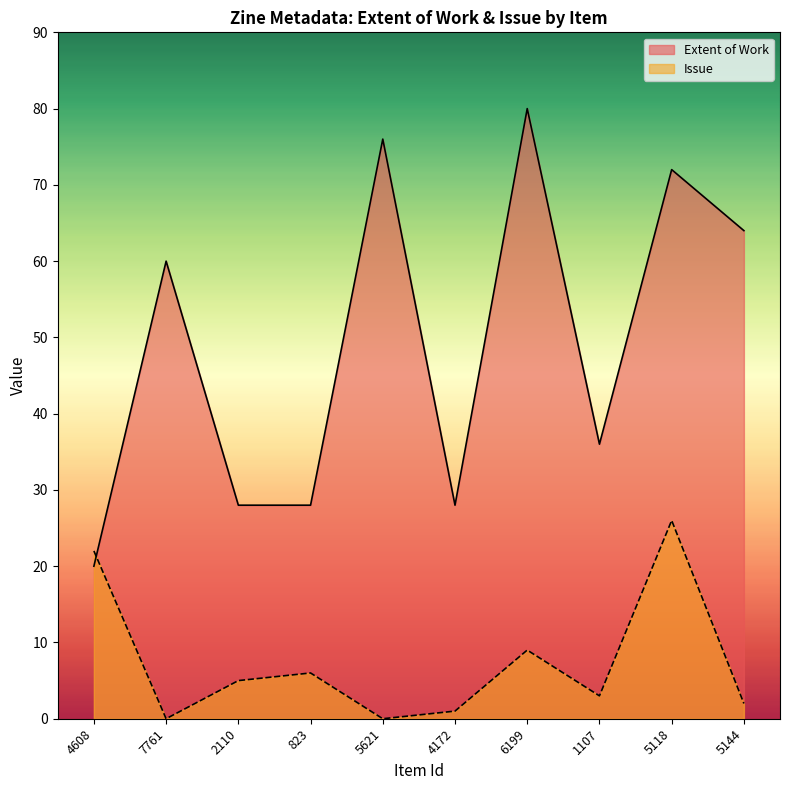

Is the value of Extent of Work at 5621 greater than the value of Issue at 6199?

Yes